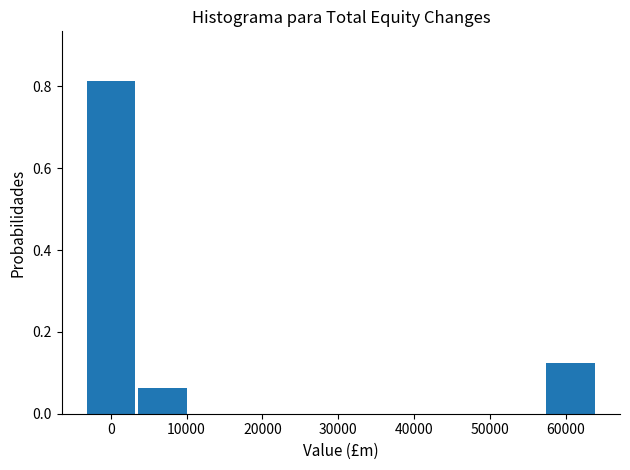

Reading left to right, list every bar in this chart as the range it spans on the x-axis followed by its height. Neither the bar edges nor the heights are printed on the chart, so give them approximately, as read against the axes.

-3000 to 3000: 0.82
3000 to 10000: 0.06
10000 to 17000: 0
17000 to 24000: 0
24000 to 30000: 0
30000 to 37000: 0
37000 to 44000: 0
44000 to 51000: 0
51000 to 57000: 0
57000 to 64000: 0.12